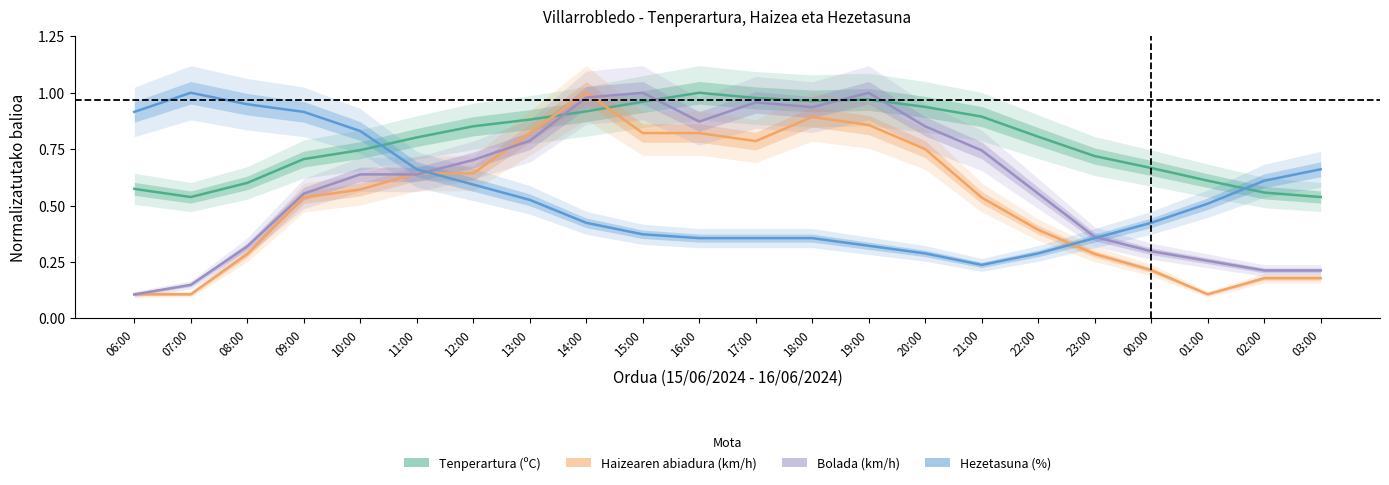

Reading left to right, list all the values displayed in this chart.

Tenperartura (ºC): 06:00=0.6	07:00=0.5	08:00=0.6	09:00=0.7	10:00=0.7	11:00=0.8	12:00=0.9	13:00=0.9	14:00=0.9	15:00=1.0	16:00=1.0	17:00=1.0	18:00=1.0	19:00=1.0	20:00=0.9	21:00=0.9	22:00=0.8	23:00=0.7	00:00=0.7	01:00=0.6	02:00=0.6	03:00=0.5
Haizearen abiadura (km/h): 06:00=0.1	07:00=0.1	08:00=0.3	09:00=0.5	10:00=0.6	11:00=0.6	12:00=0.6	13:00=0.8	14:00=1.0	15:00=0.8	16:00=0.8	17:00=0.8	18:00=0.9	19:00=0.9	20:00=0.8	21:00=0.5	22:00=0.4	23:00=0.3	00:00=0.2	01:00=0.1	02:00=0.2	03:00=0.2
Bolada (km/h): 06:00=0.1	07:00=0.1	08:00=0.3	09:00=0.6	10:00=0.6	11:00=0.6	12:00=0.7	13:00=0.8	14:00=1.0	15:00=1.0	16:00=0.9	17:00=1.0	18:00=0.9	19:00=1.0	20:00=0.9	21:00=0.7	22:00=0.6	23:00=0.4	00:00=0.3	01:00=0.3	02:00=0.2	03:00=0.2
Hezetasuna (%): 06:00=0.9	07:00=1.0	08:00=0.9	09:00=0.9	10:00=0.8	11:00=0.7	12:00=0.6	13:00=0.5	14:00=0.4	15:00=0.4	16:00=0.4	17:00=0.4	18:00=0.4	19:00=0.3	20:00=0.3	21:00=0.2	22:00=0.3	23:00=0.4	00:00=0.4	01:00=0.5	02:00=0.6	03:00=0.7